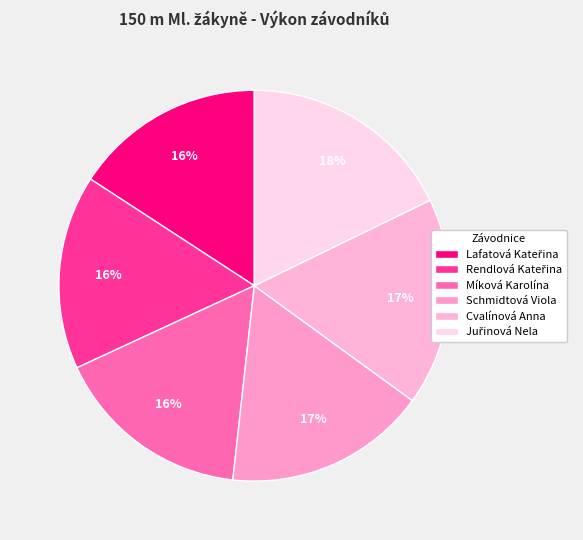

How many segments does this pie chart have?

6